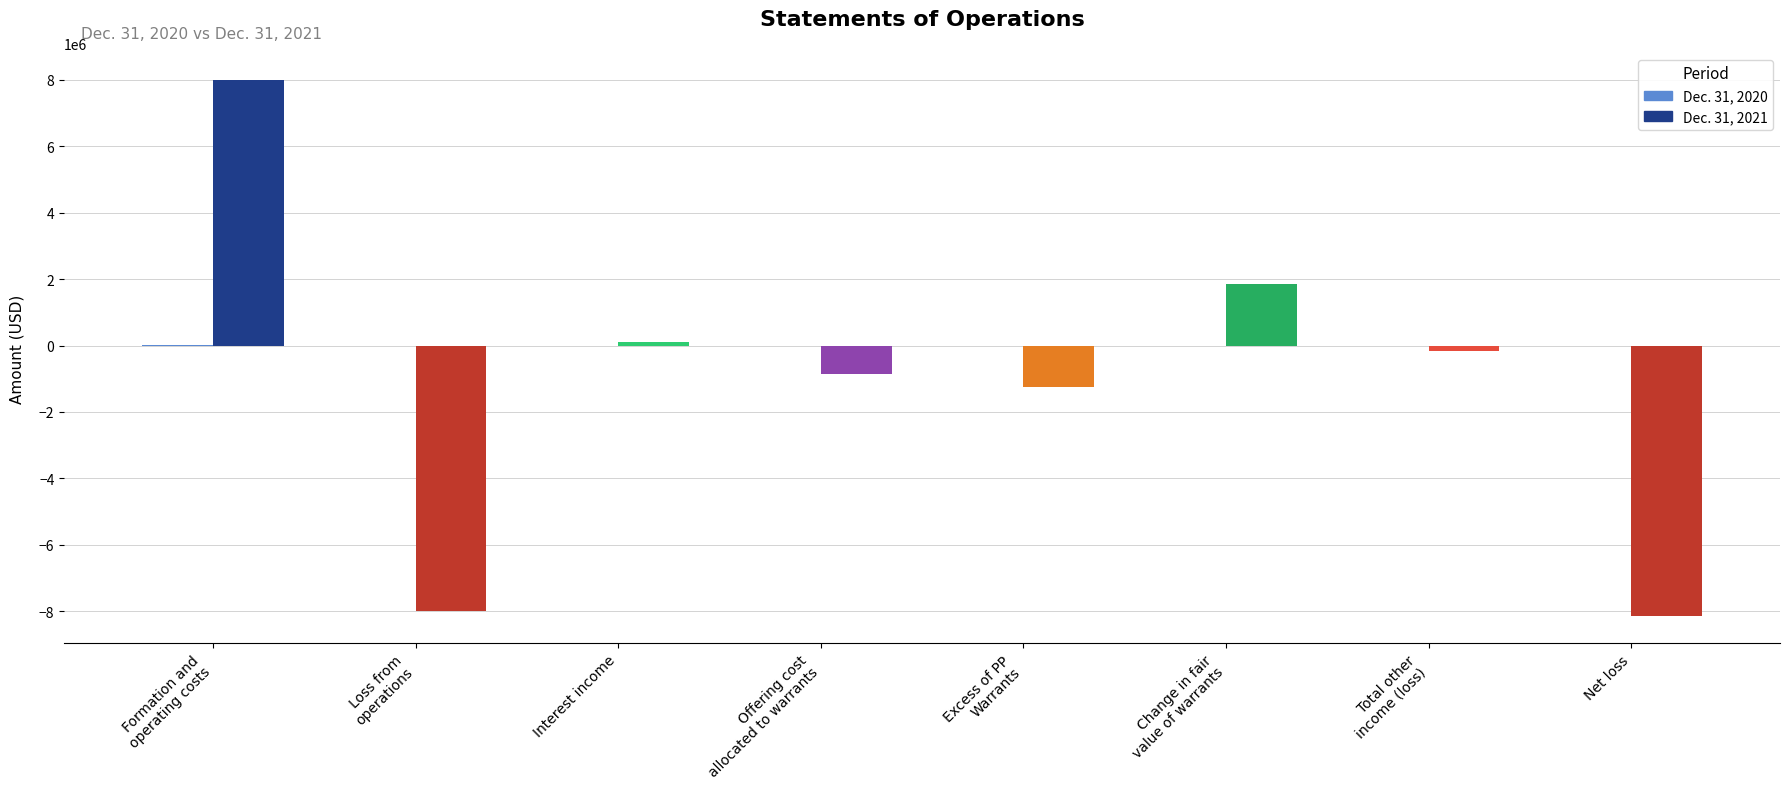

How many values in the Dec. 31, 2021 series exceed -150495?

3